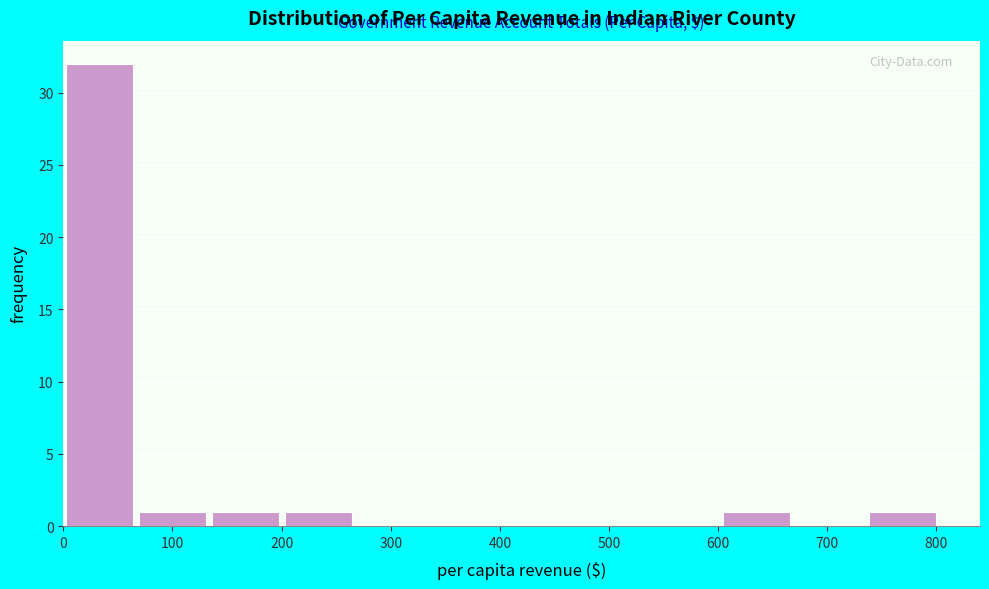

How tall is the bar that spans 740 to 800 on the x-axis? Neither the bar edges nor the heights are printed on the chart, so give them approximately, as read against the axes.

1